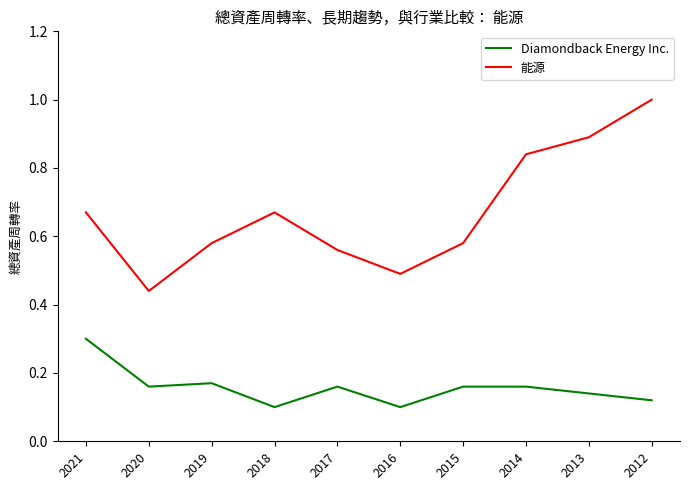

What are all the series names shown in the legend?

Diamondback Energy Inc., 能源